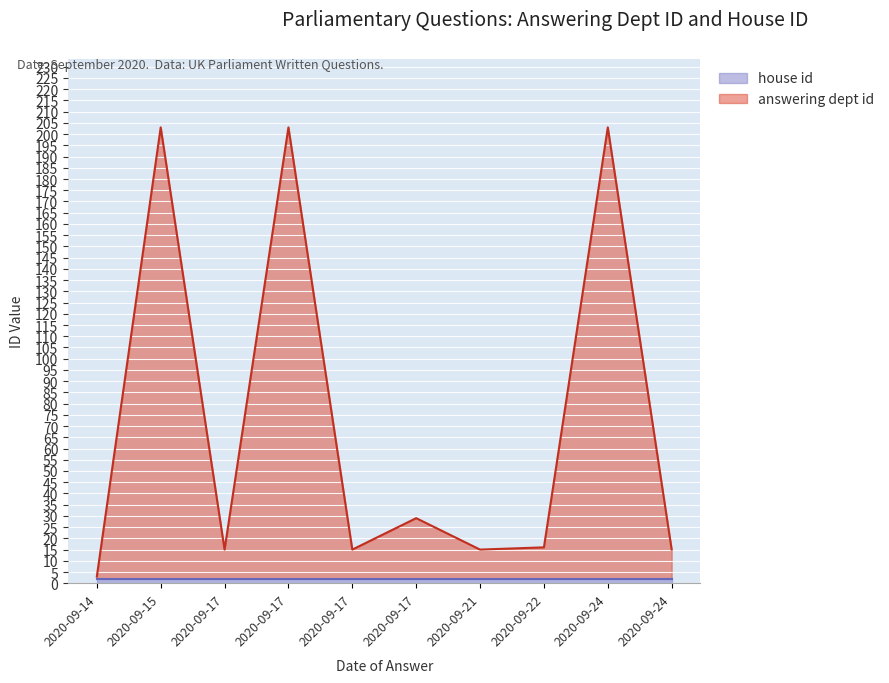

Which category has the highest value across all series?

2020-09-15